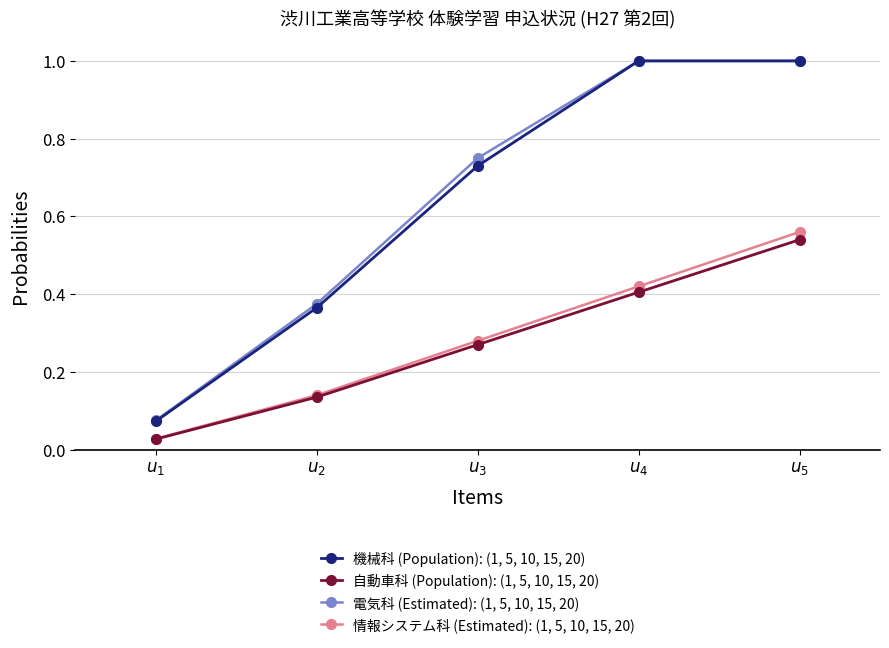

True or false: 機械科 (Population): (1, 5, 10, 15, 20) has more than 1 interior local peaks.

False